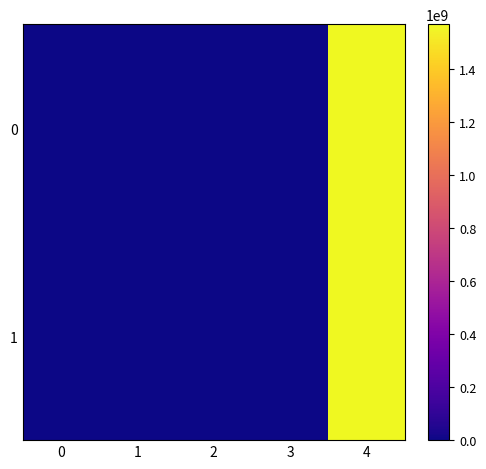

At 1, list the series in order from smallest to largest.

1, 0